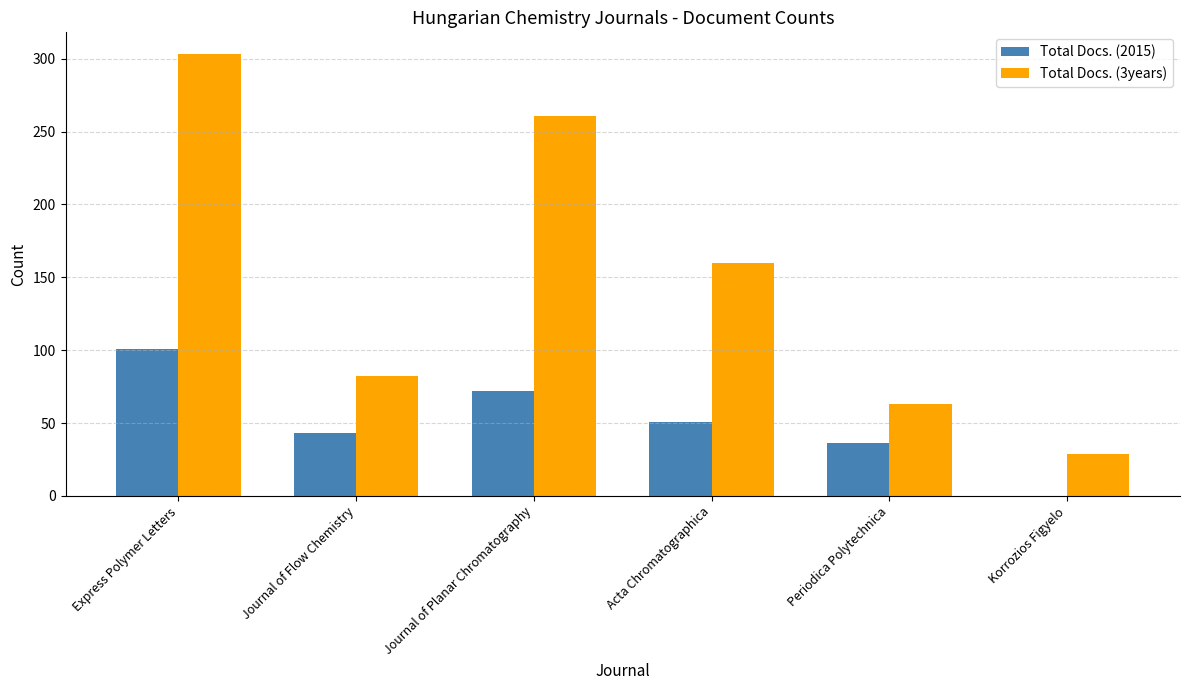

What is the total value across all series at Express Polymer Letters?

404